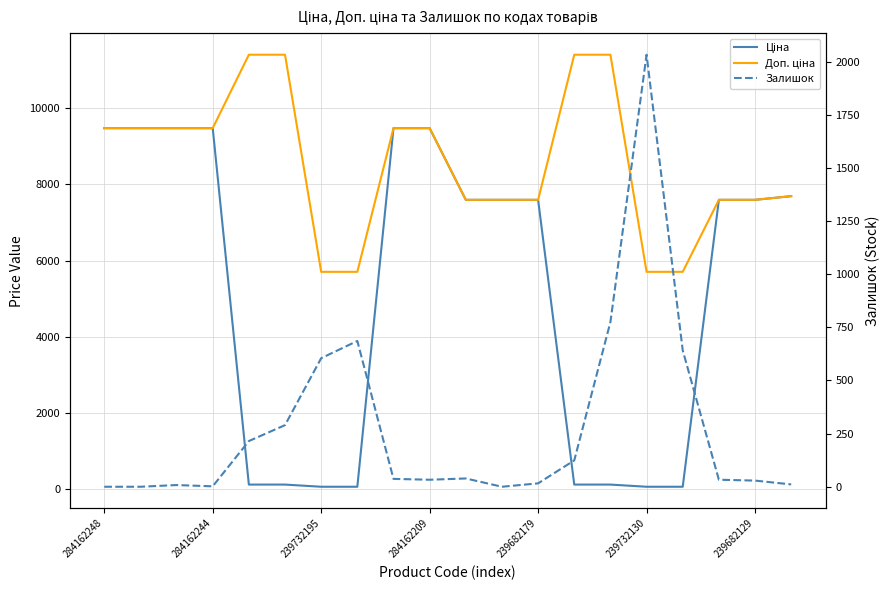

Reading left to right, extract all data points from this chart.

Ціна: 9480.1	9480.1	9480.1	9480.1	114.1	114.1	57.0	57.0	9480.1	9480.1	7596.5	7596.5	7596.5	114.1	114.1	57.0	57.0	7596.5	7596.5	7693.1
Доп. ціна: 9480.1	9480.1	9480.1	9480.1	11410.0	11410.0	5705.0	5705.0	9480.1	9480.1	7596.5	7596.5	7596.5	11410.0	11410.0	5705.0	5705.0	7596.5	7596.5	7693.1
Залишок: 0.0	0.0	8.0	2.0	215.0	290.0	605.0	686.0	37.0	33.0	39.0	0.0	16.0	124.0	775.0	2033.0	642.0	33.0	29.0	11.0